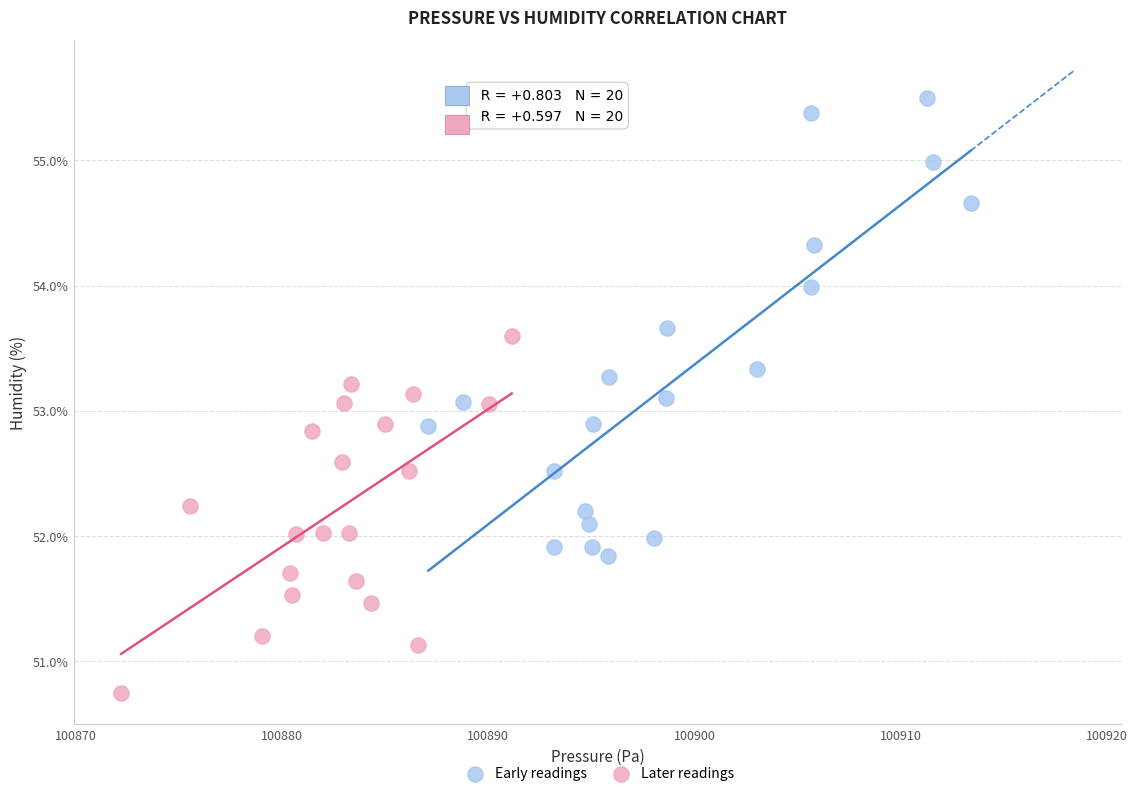

Which series reaches the minimum Y coordinate?

Later readings